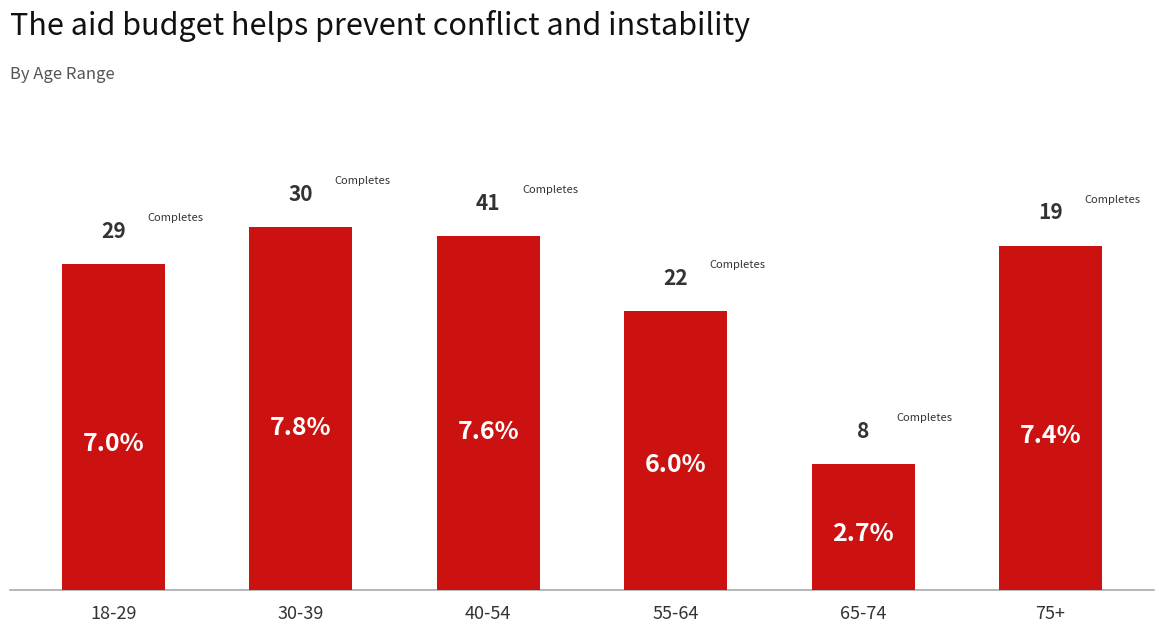

Does the chart contain any negative values?

No